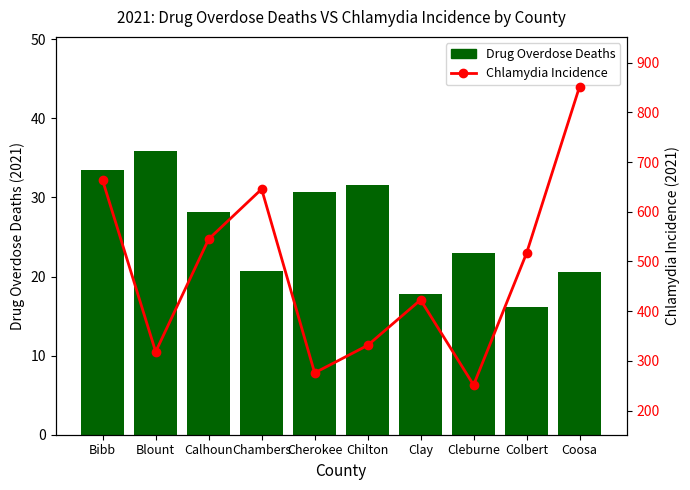

What is the value of the Drug Overdose Deaths bar at the 6th from the left?

31.6